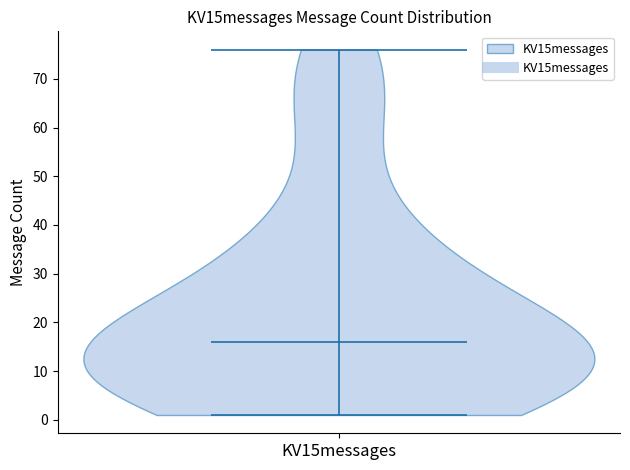

Read this violin plot against the y-axis: where its median line is, and the lowest and highest points the violin reaches. The values are not printed on the chart, so give them approximately, as read against the axis.

median line 16, lowest point 1, highest point 76